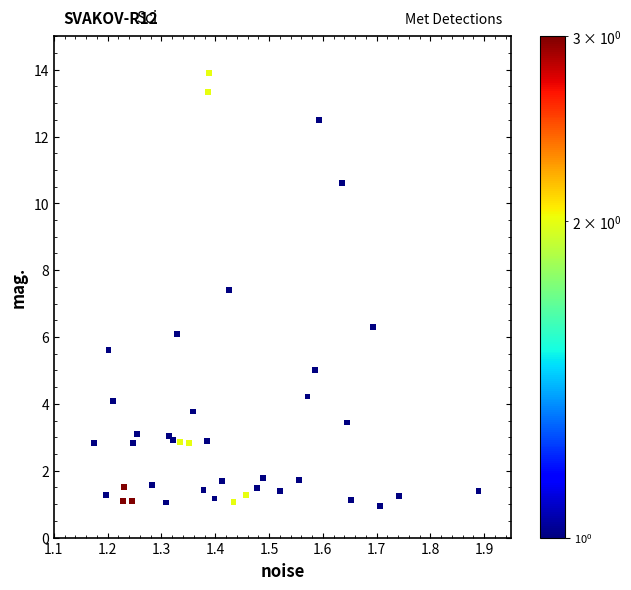

What Y value in the scatter plot is closest to 7?

7.4